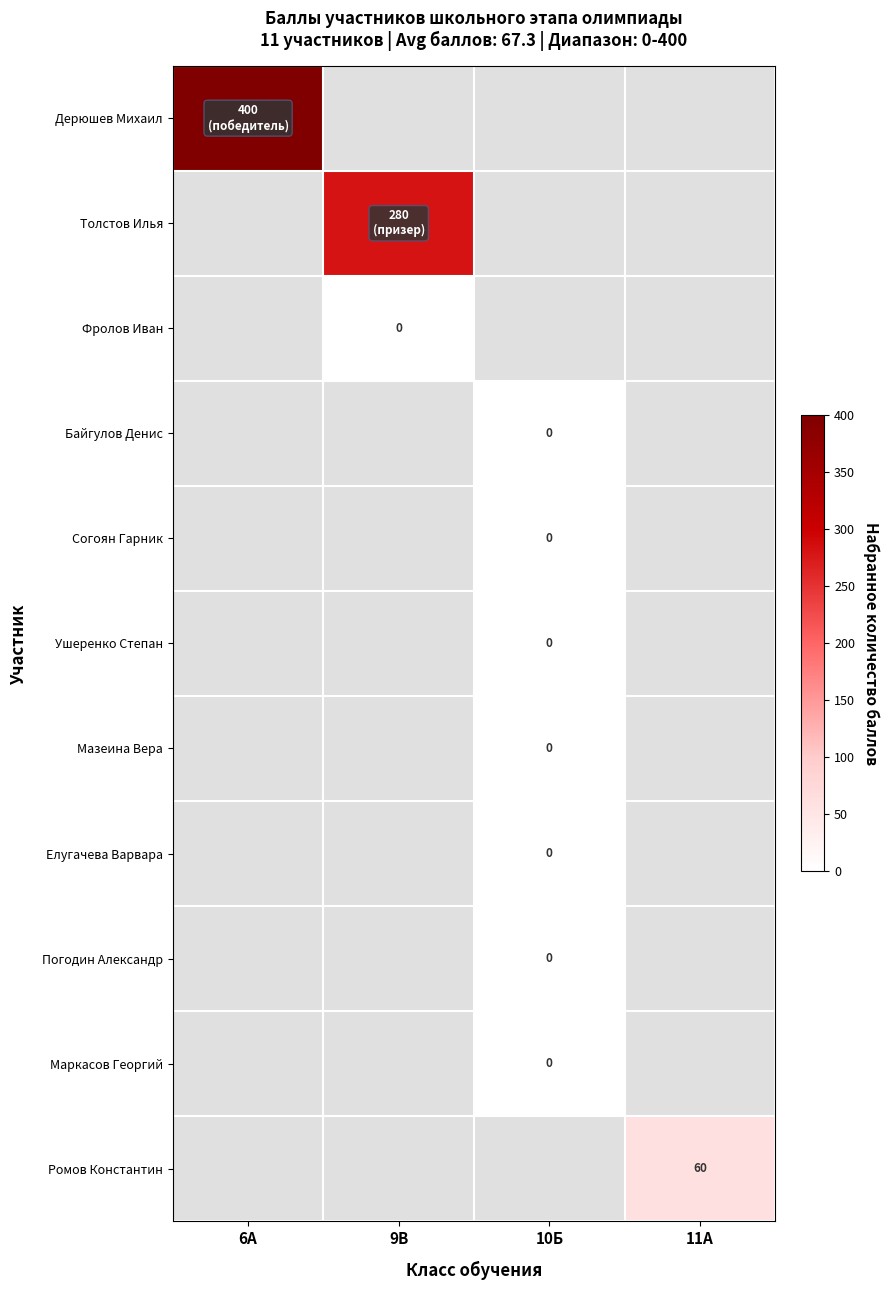

Is the value of Ромов Константин at 11А greater than the value of Согоян Гарник at 10Б?

Yes